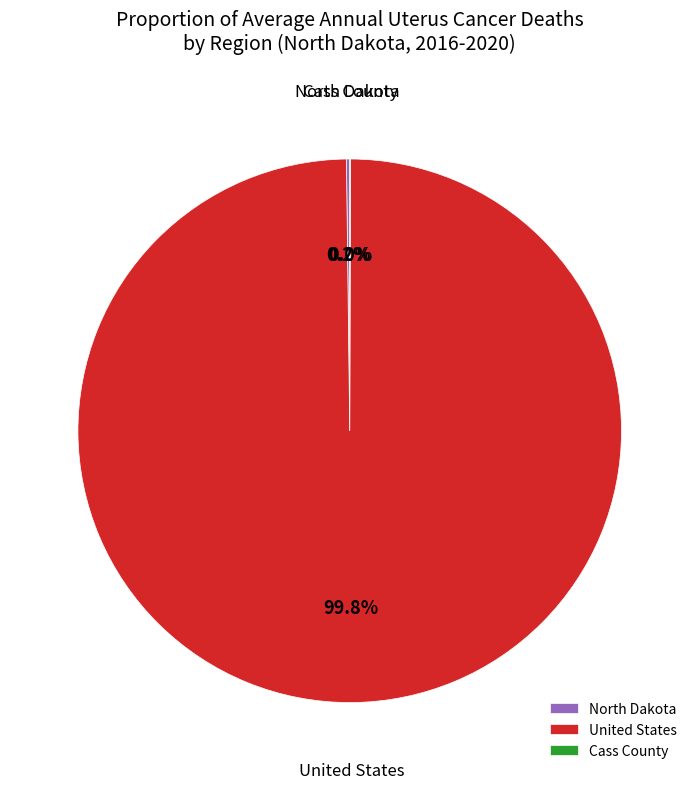

Is there any slice that represents more than half of the pie?

Yes